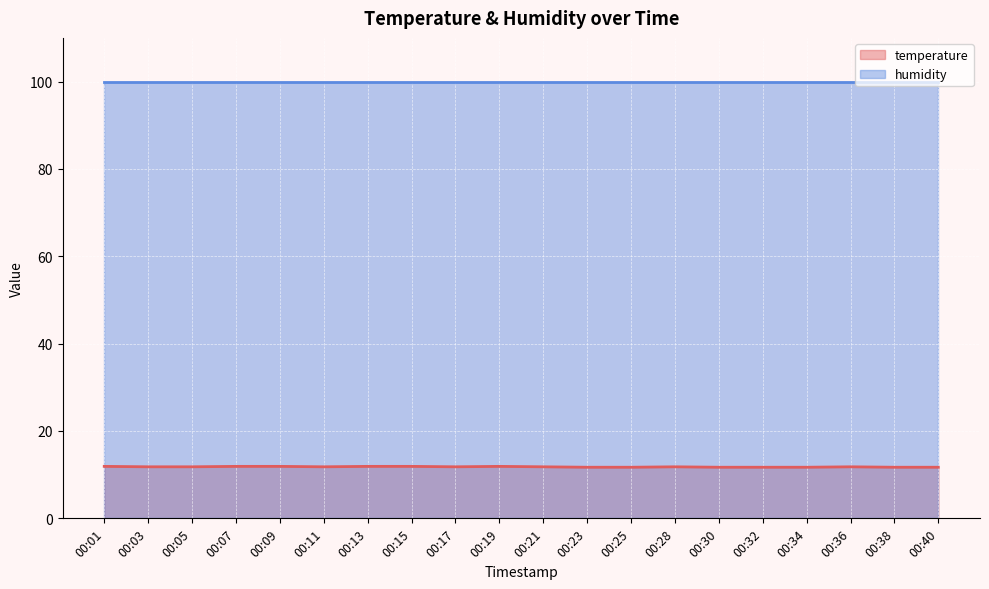

Does the chart display data point markers on the line(s)?

No